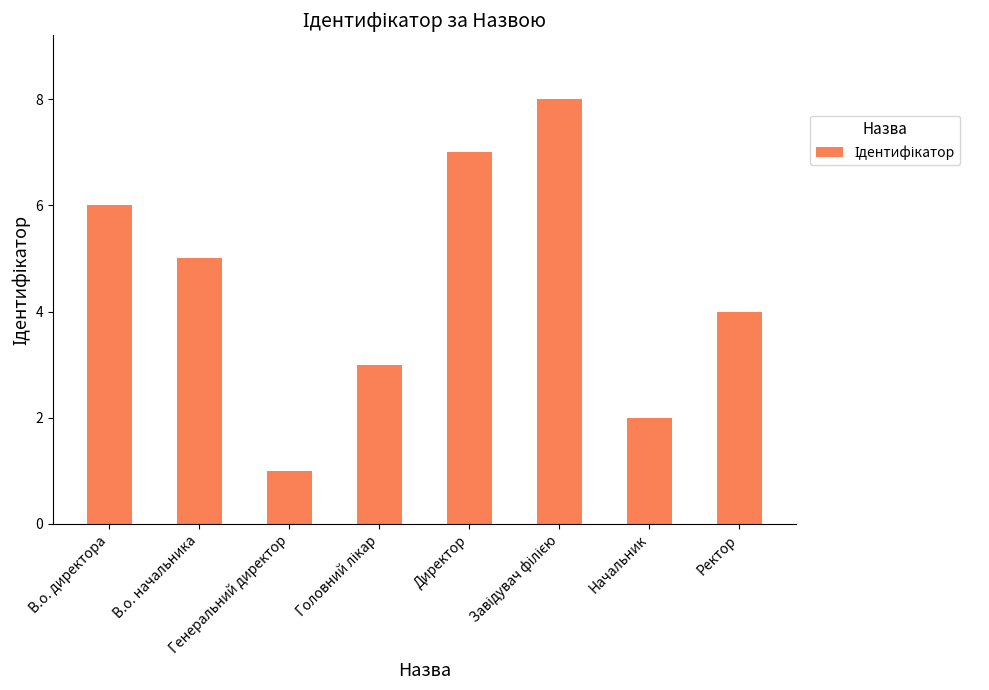

Does the chart contain stacked bars?

No